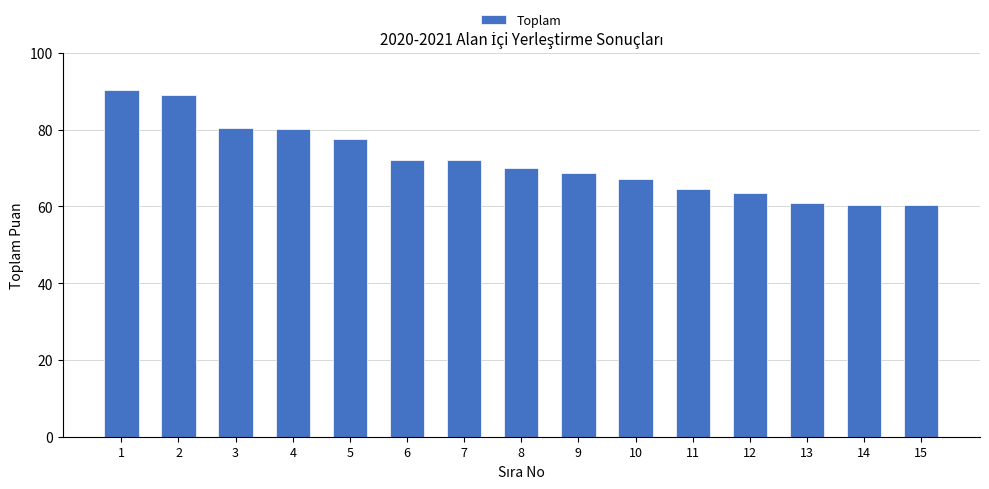

What is the change in value from 5 to 15?

-17.3